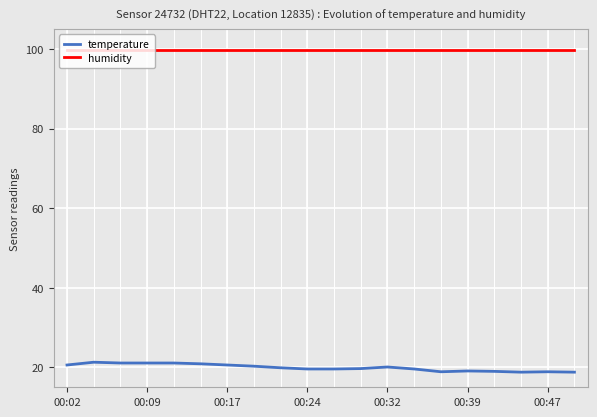

What is the minimum value shown in the chart?

18.8